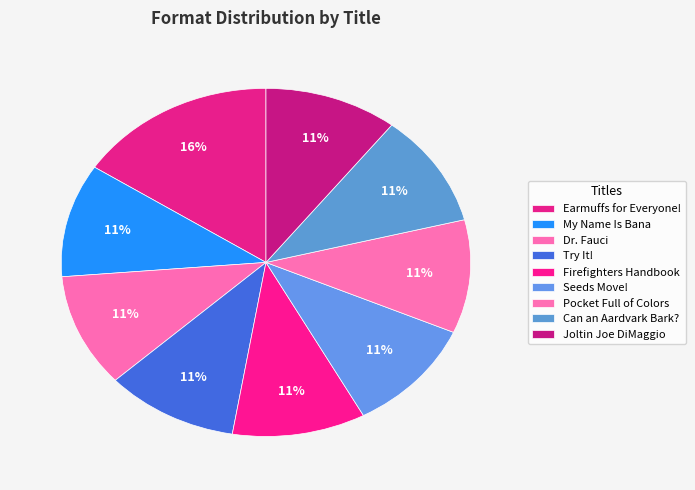

What is the smallest slice in the pie chart?

My Name Is Bana